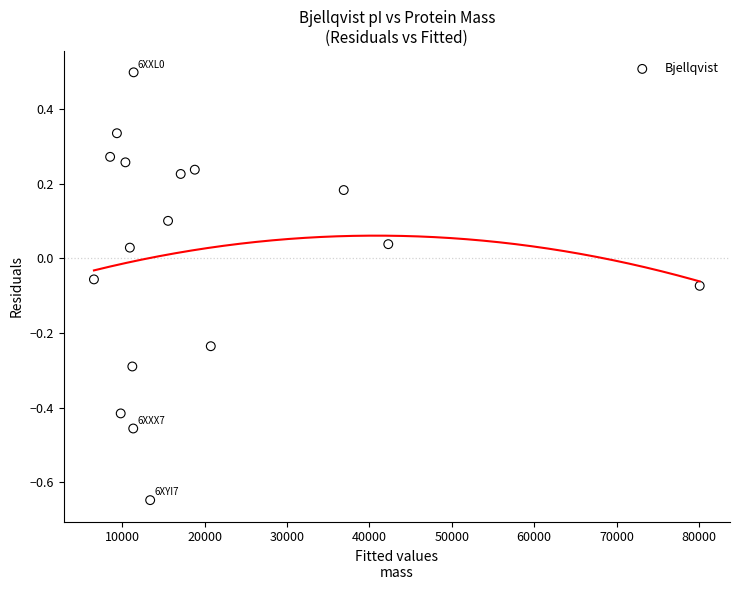

What is the range of X values (max minus min)?

73515.9